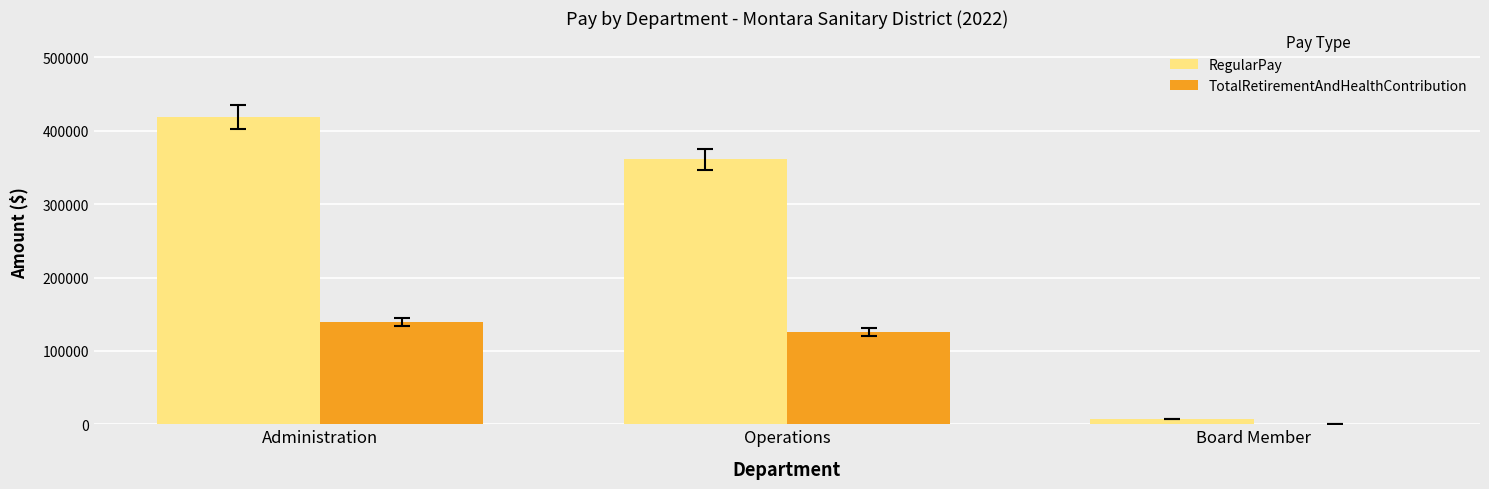

Between Administration and Board Member, which series saw the biggest shift?

RegularPay